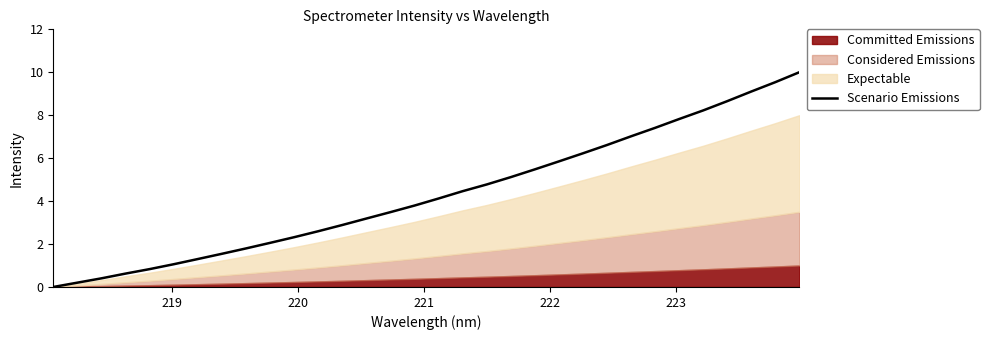

True or false: the data has more than 2 interior local peaks.

False